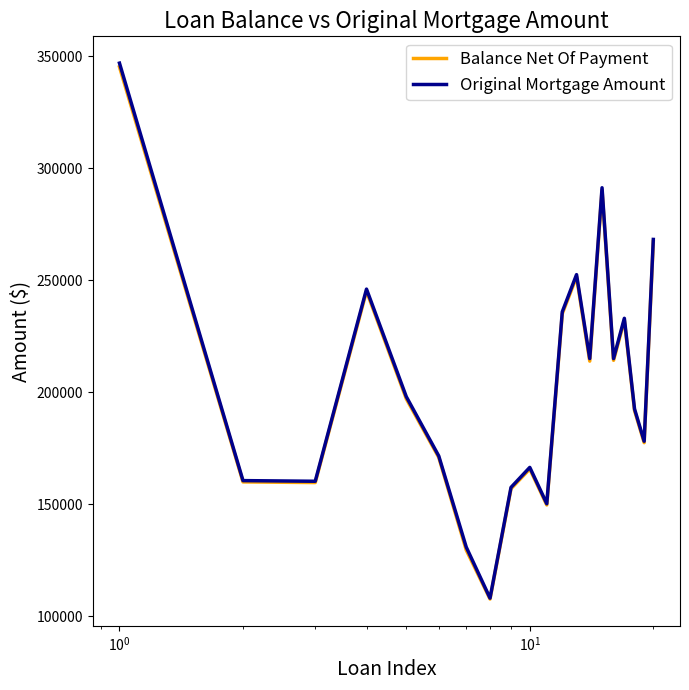

True or false: Original Mortgage Amount and Balance Net Of Payment intersect in this chart.

False